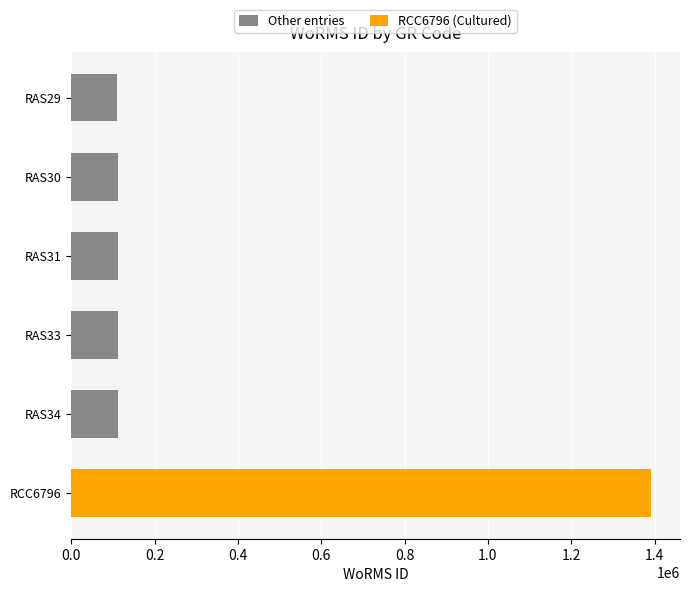

How many data points are less than 110911?

2